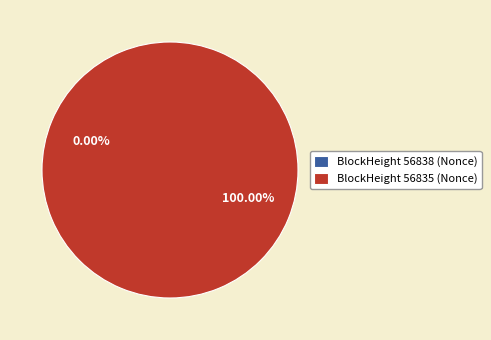

How many slices are in this pie chart?

2